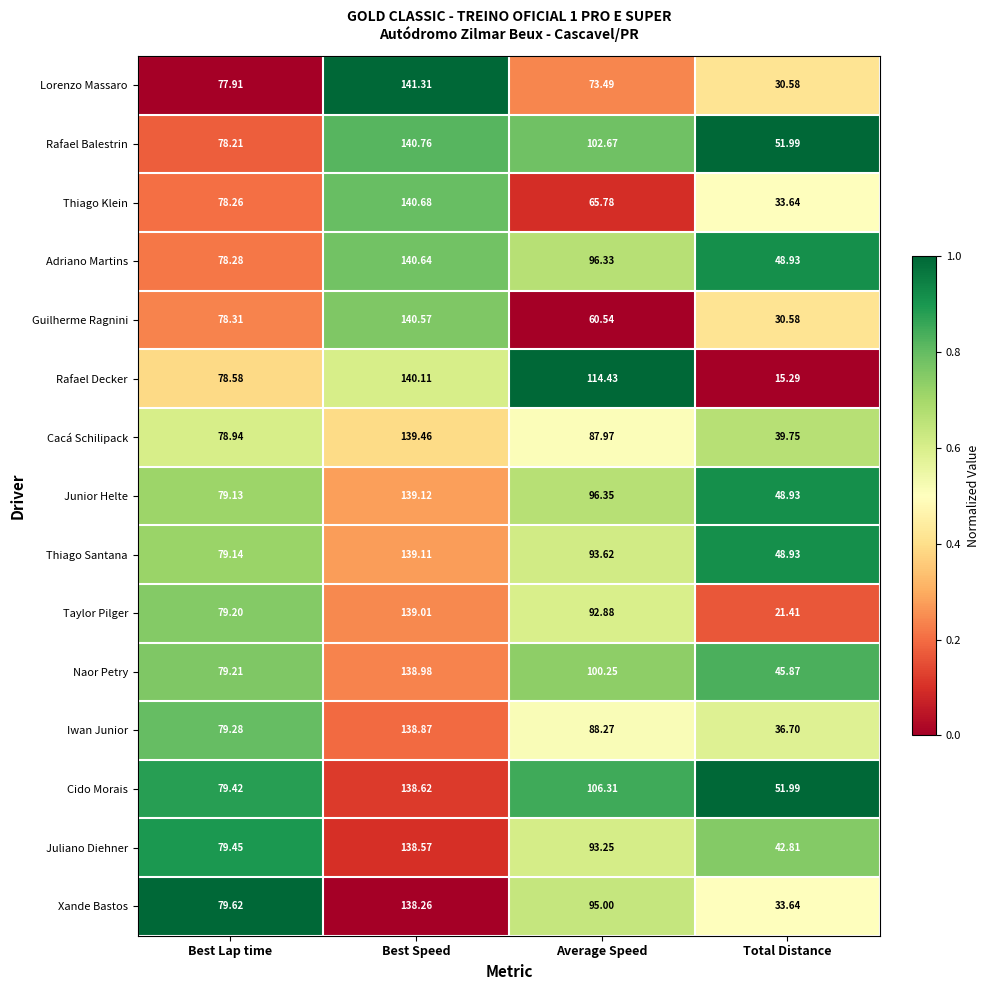

Which series has the largest total across all categories?

Cido Morais